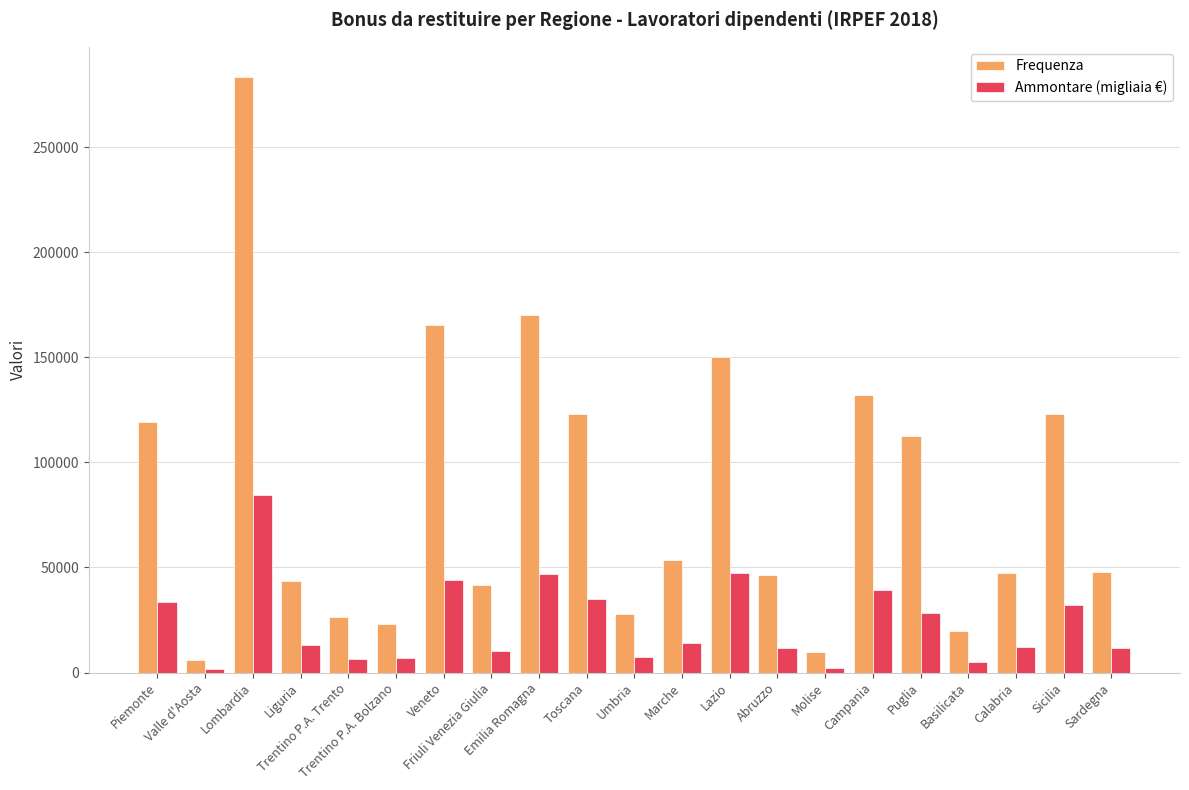

Where does the Ammontare (migliaia €) series first go above 12960?

Piemonte